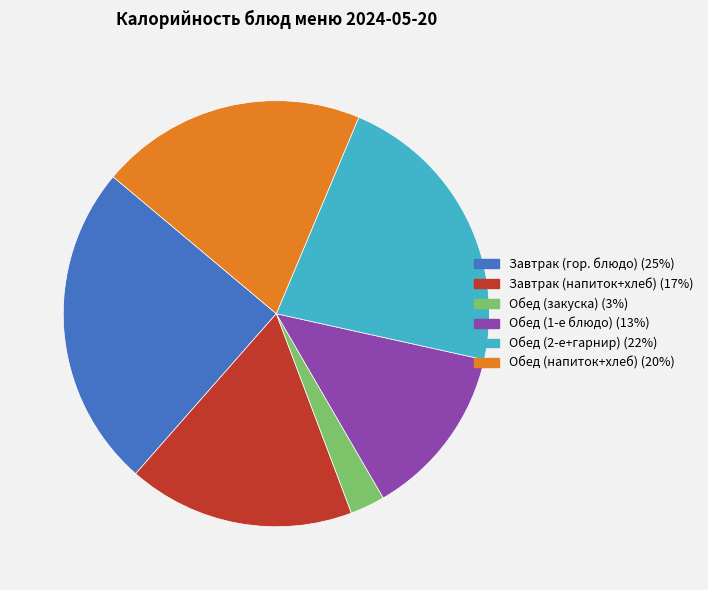

Does any single category account for the majority?

No